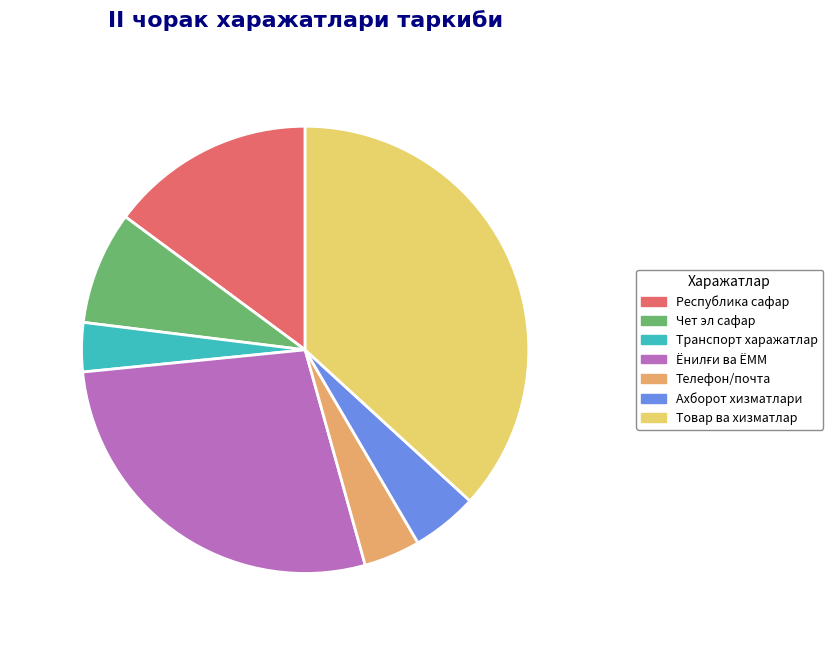

Does Чет эл сафар харажатлари account for over 50% of the chart?

No